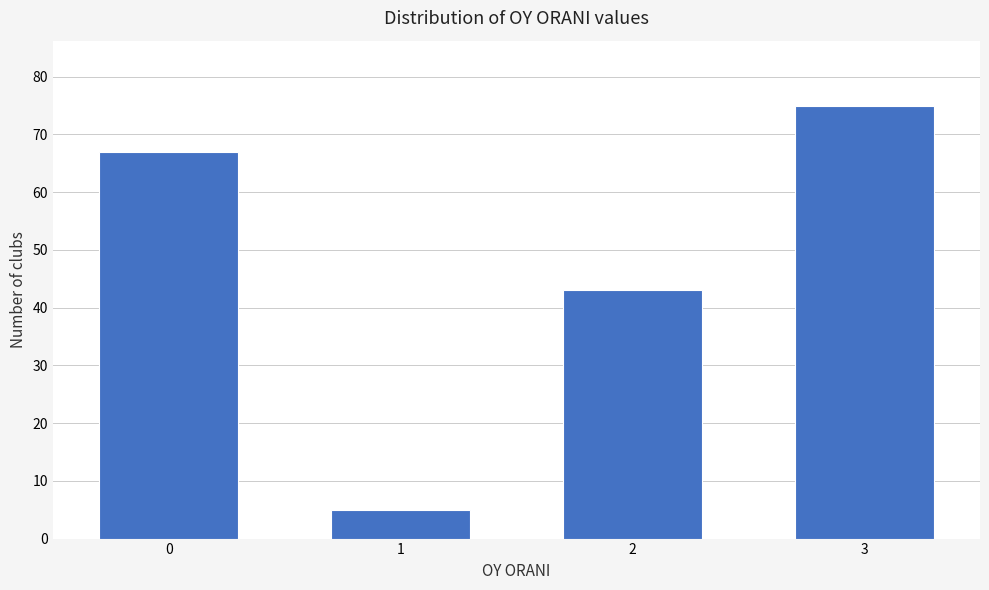

Reading right to left, extract all data points from this chart.

3=75	2=43	1=5	0=67